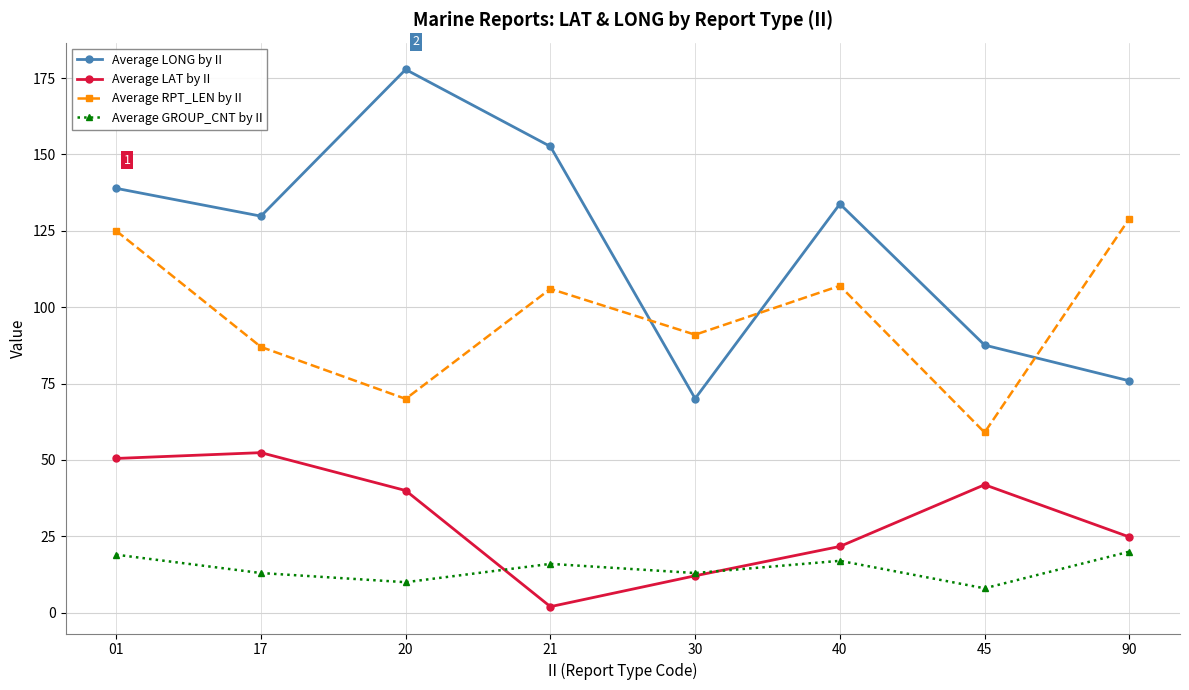

Is this an area chart (filled region under the line)?

No